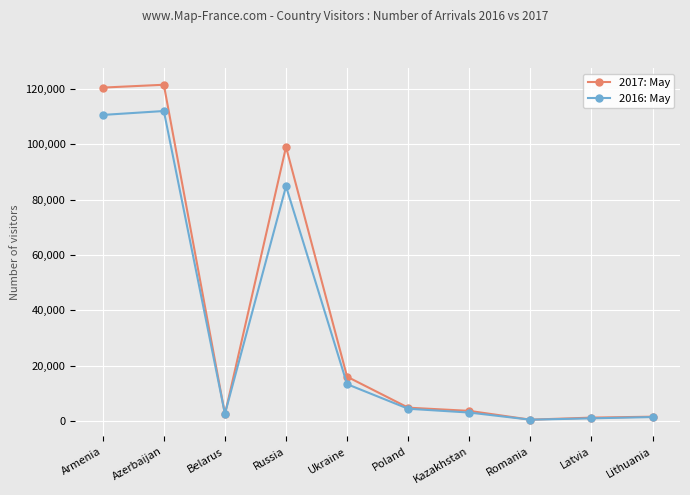

What is the total value across all series at Armenia?

231000